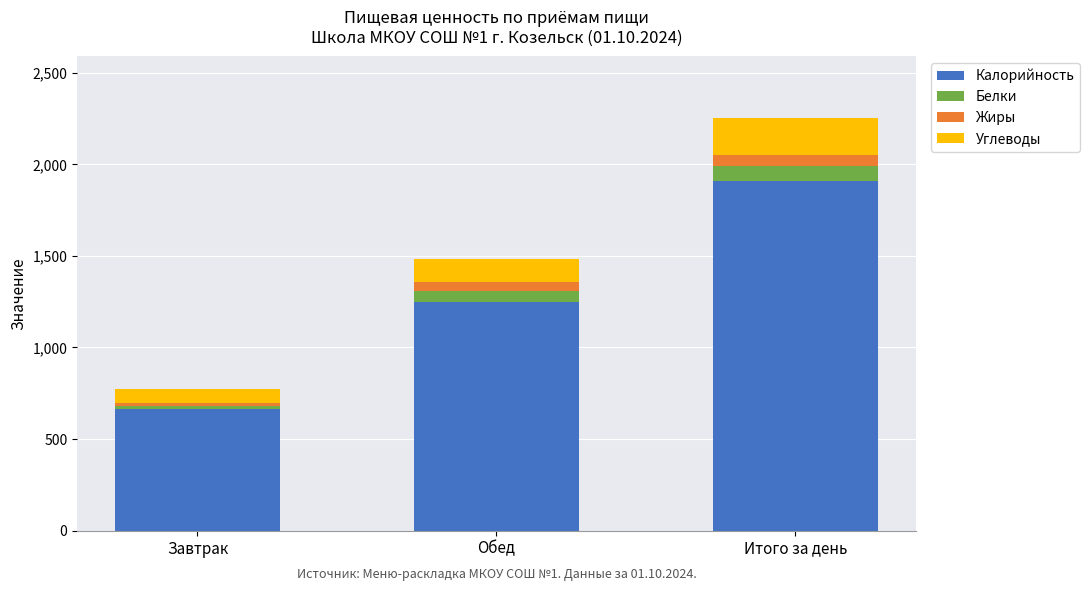

What is the highest value of the Калорийность series?

1909